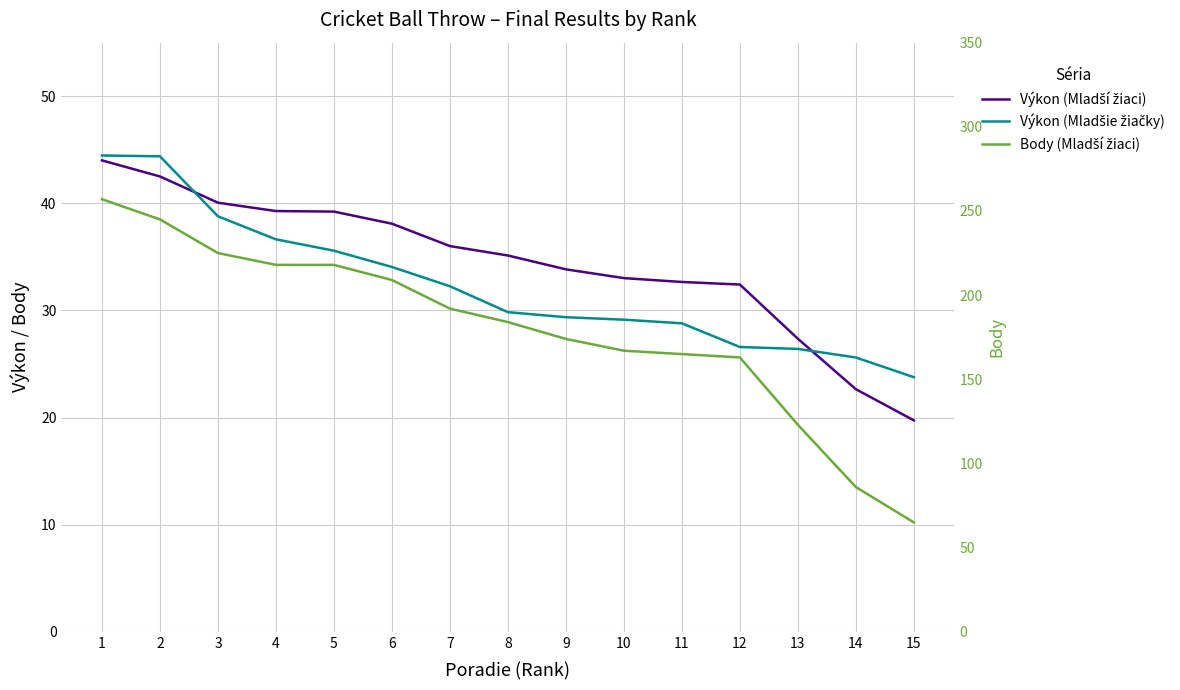

What is the average value of the Výkon (Mladší žiaci) series?

34.4